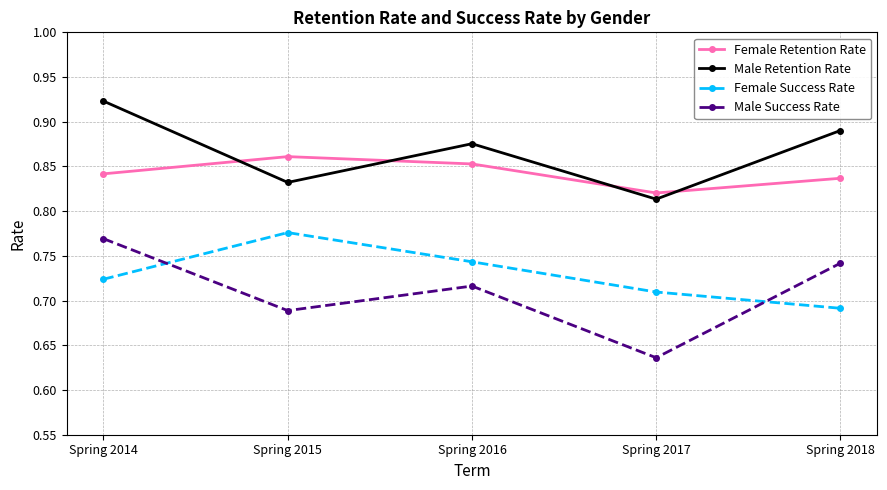

The Female Retention Rate series shows 0.5 at Spring 2017. True or false?

False